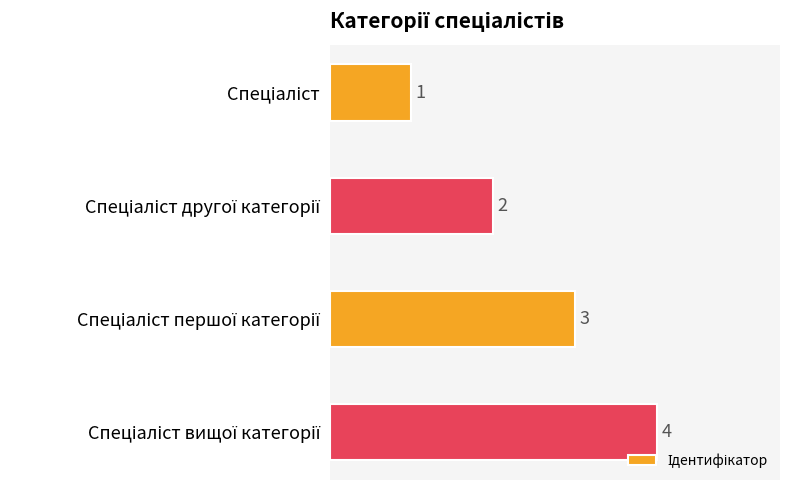

How many values are below 3?

2